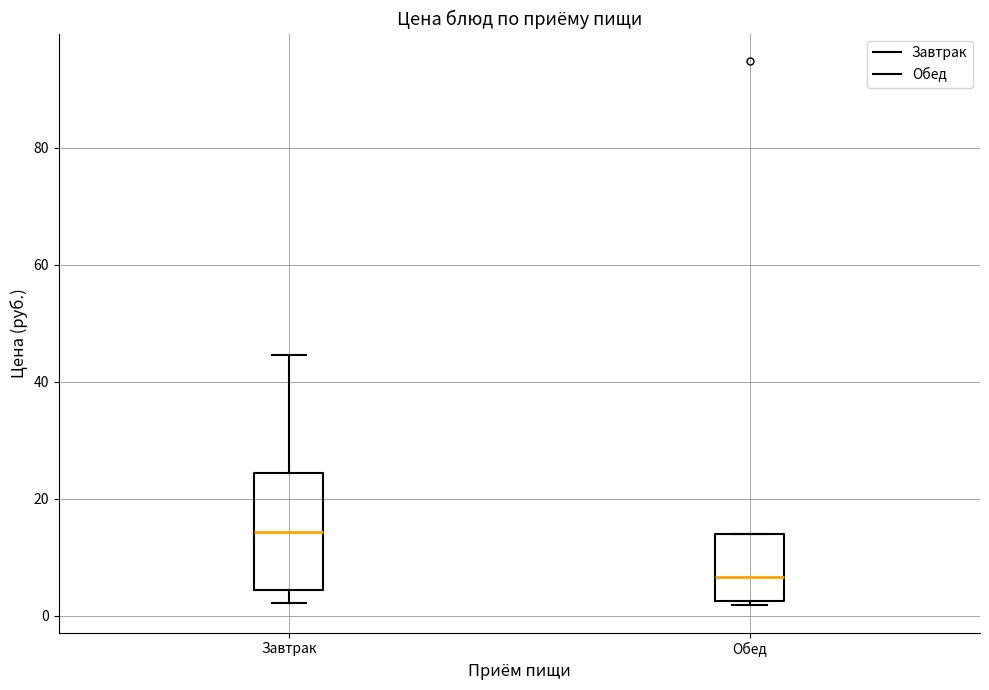

Which box is the tallest, from its lower edge to its upper edge?

Завтрак